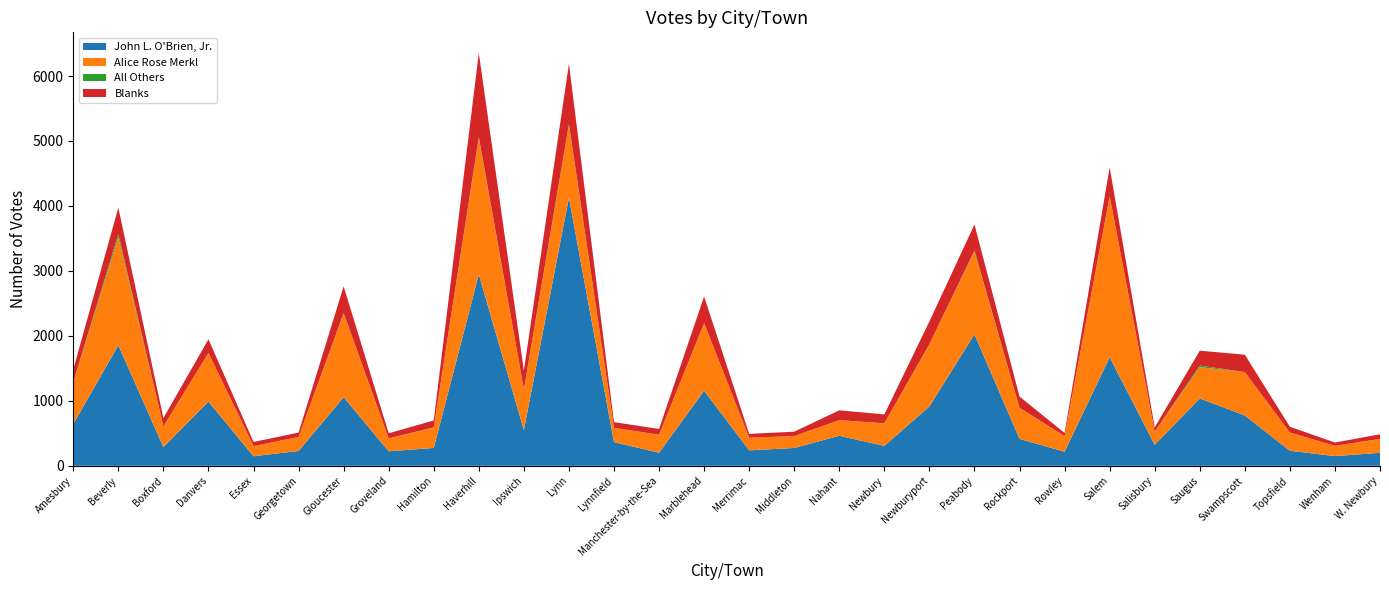

Reading left to right, what are all the values shown in this chart?

John L. O'Brien, Jr.: Amesbury=644	Beverly=1856	Boxford=288	Danvers=989	Essex=147	Georgetown=228	Gloucester=1056	Groveland=223	Hamilton=275	Haverhill=2947	Ipswich=550	Lynn=4128	Lynnfield=365	Manchester-by-the-Sea=201	Marblehead=1156	Merrimac=238	Middleton=274	Nahant=462	Newbury=307	Newburyport=914	Peabody=2024	Rockport=414	Rowley=217	Salem=1671	Salisbury=323	Saugus=1037	Swampscott=775	Topsfield=232	Wenham=149	W. Newbury=200
Alice Rose Merkl: Amesbury=641	Beverly=1662	Boxford=319	Danvers=749	Essex=156	Georgetown=216	Gloucester=1289	Groveland=199	Hamilton=315	Haverhill=2098	Ipswich=628	Lynn=1115	Lynnfield=220	Manchester-by-the-Sea=276	Marblehead=1039	Merrimac=195	Middleton=183	Nahant=240	Newbury=346	Newburyport=958	Peabody=1276	Rockport=477	Rowley=240	Salem=2478	Salisbury=200	Saugus=482	Swampscott=668	Topsfield=281	Wenham=158	W. Newbury=213
All Others: Amesbury=4	Beverly=49	Boxford=0	Danvers=0	Essex=0	Georgetown=0	Gloucester=6	Groveland=0	Hamilton=2	Haverhill=15	Ipswich=0	Lynn=16	Lynnfield=0	Manchester-by-the-Sea=1	Marblehead=1	Merrimac=0	Middleton=0	Nahant=1	Newbury=2	Newburyport=0	Peabody=13	Rockport=2	Rowley=0	Salem=1	Salisbury=1	Saugus=24	Swampscott=0	Topsfield=0	Wenham=0	W. Newbury=1
Blanks: Amesbury=195	Beverly=407	Boxford=128	Danvers=210	Essex=64	Georgetown=67	Gloucester=412	Groveland=78	Hamilton=106	Haverhill=1295	Ipswich=286	Lynn=929	Lynnfield=87	Manchester-by-the-Sea=89	Marblehead=410	Merrimac=58	Middleton=68	Nahant=151	Newbury=136	Newburyport=350	Peabody=402	Rockport=173	Rowley=48	Salem=445	Salisbury=66	Saugus=229	Swampscott=267	Topsfield=88	Wenham=51	W. Newbury=71